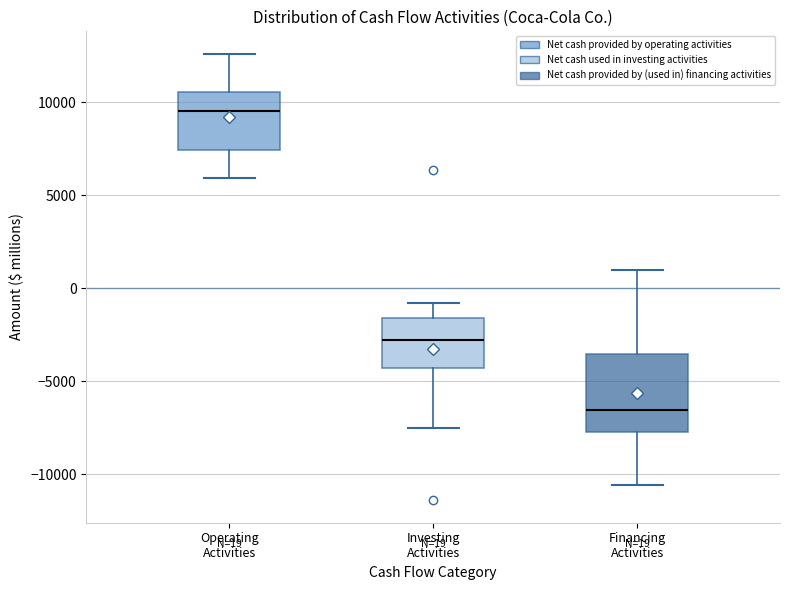

Which box is the tallest, from its lower edge to its upper edge?

Financing Activities